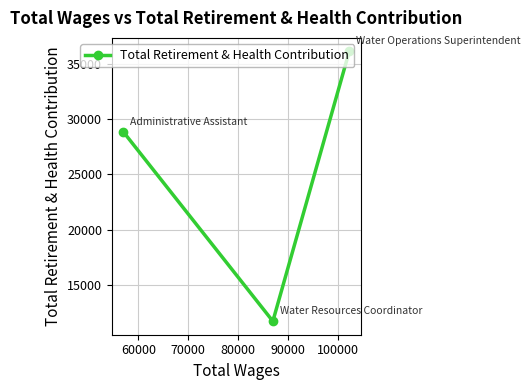

What is the greatest value displayed?

36105